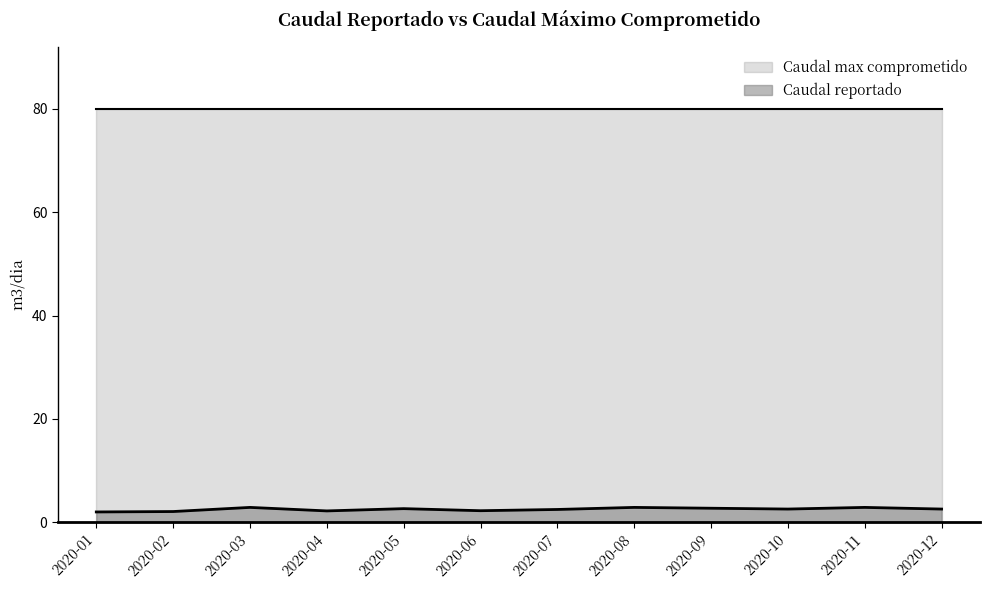

Count the number of categories in the chart.

12